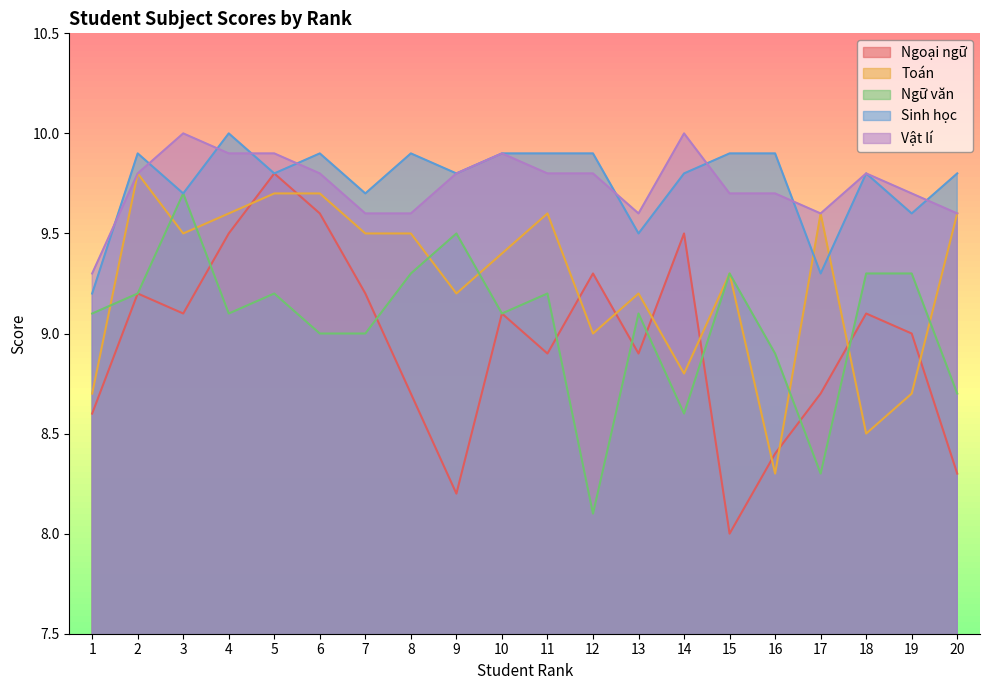

Which series changed the most between 1 and 9?

Sinh học